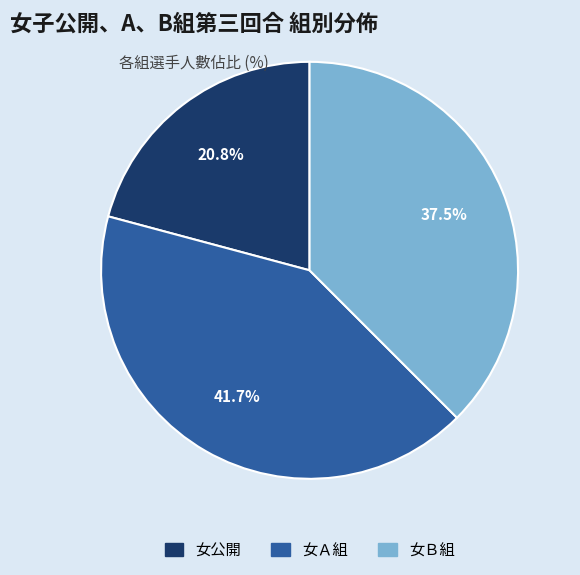

Does any single category account for the majority?

No